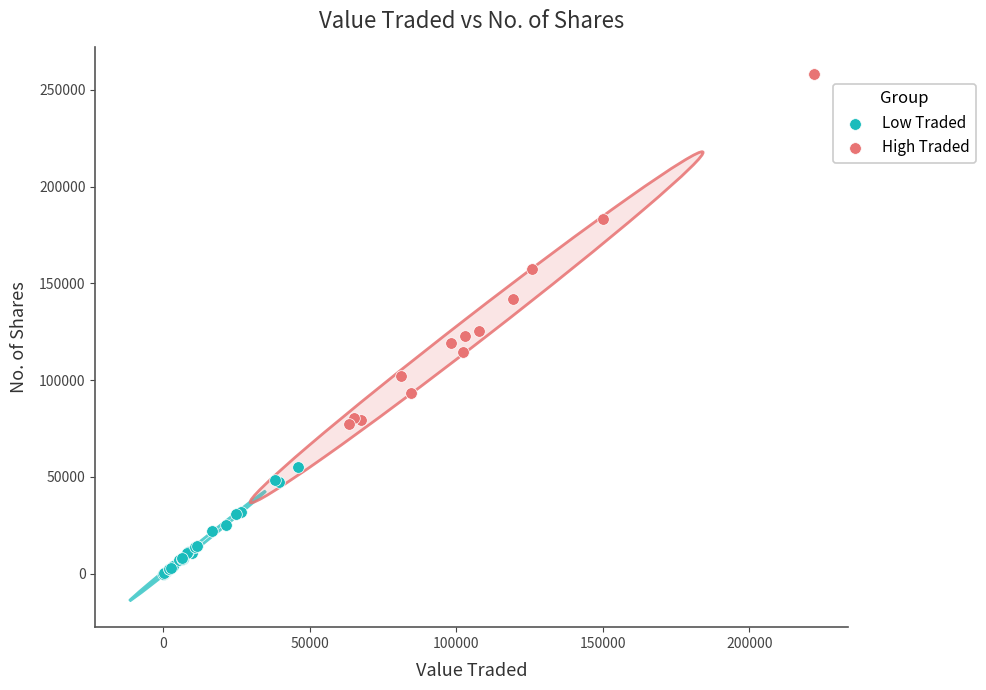

Which series has the largest Y range (max minus min)?

High Traded